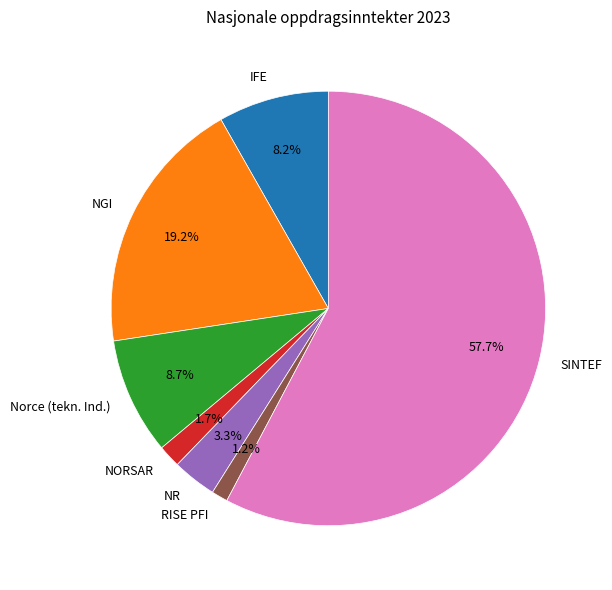

Is it true that Norce (tekn. Ind.) is 9% of the pie?

True